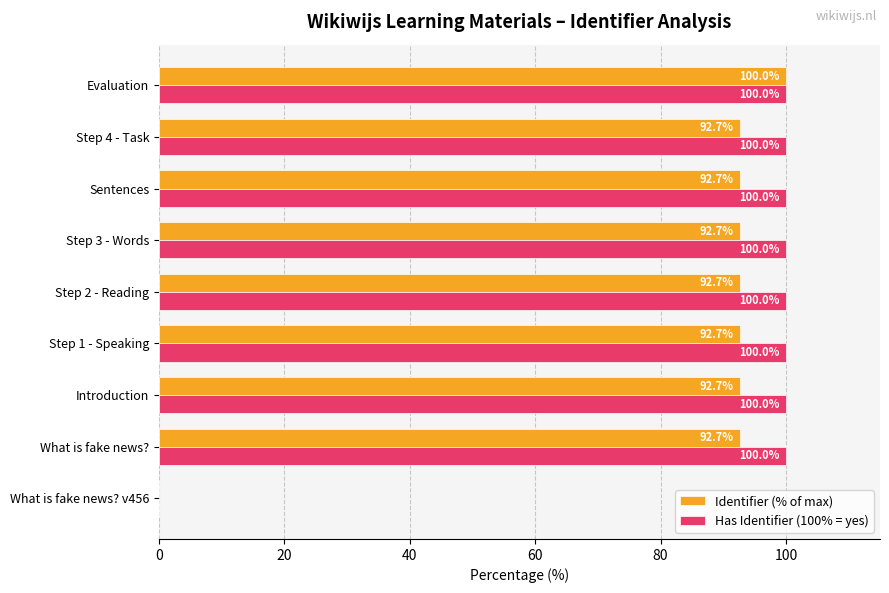

At which label does Identifier (% of max) reach its peak?

Evaluation